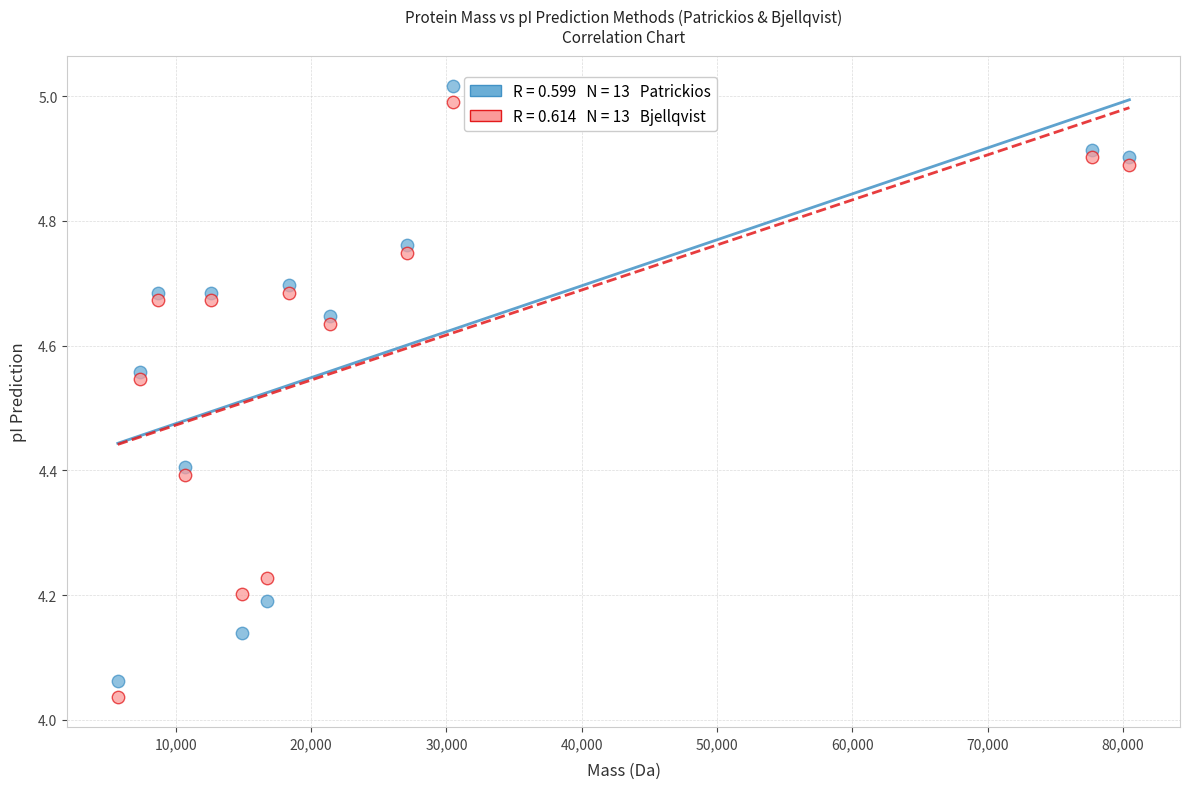

Across all data points, what is the range of X values (max minus min)?

74756.3